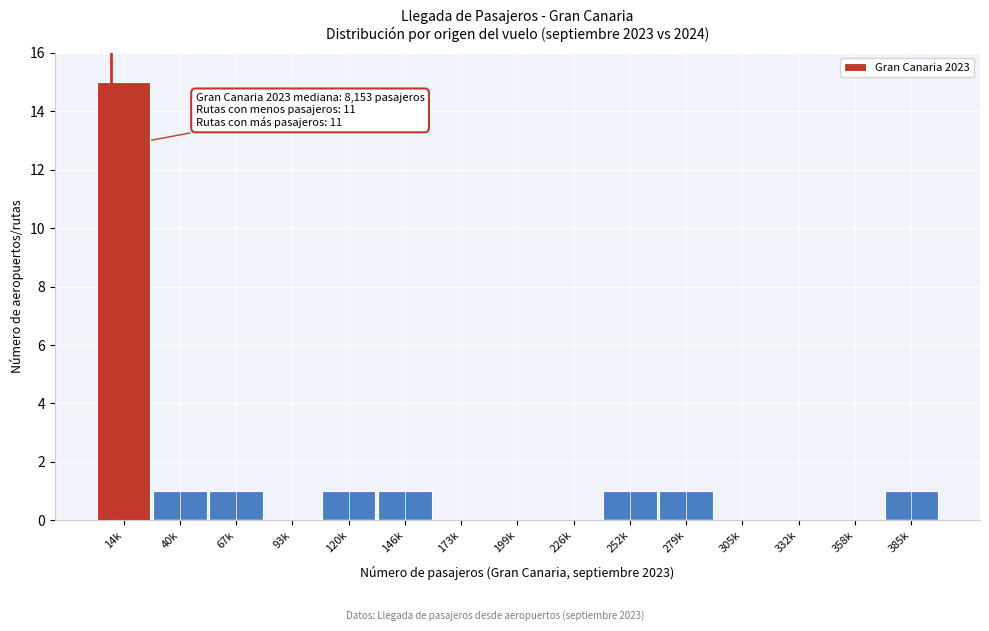

Reading left to right, extract all data points from this chart.

14k=15	40k=1	67k=1	93k=0	120k=1	146k=1	173k=0	199k=0	226k=0	252k=1	279k=1	305k=0	332k=0	358k=0	385k=1